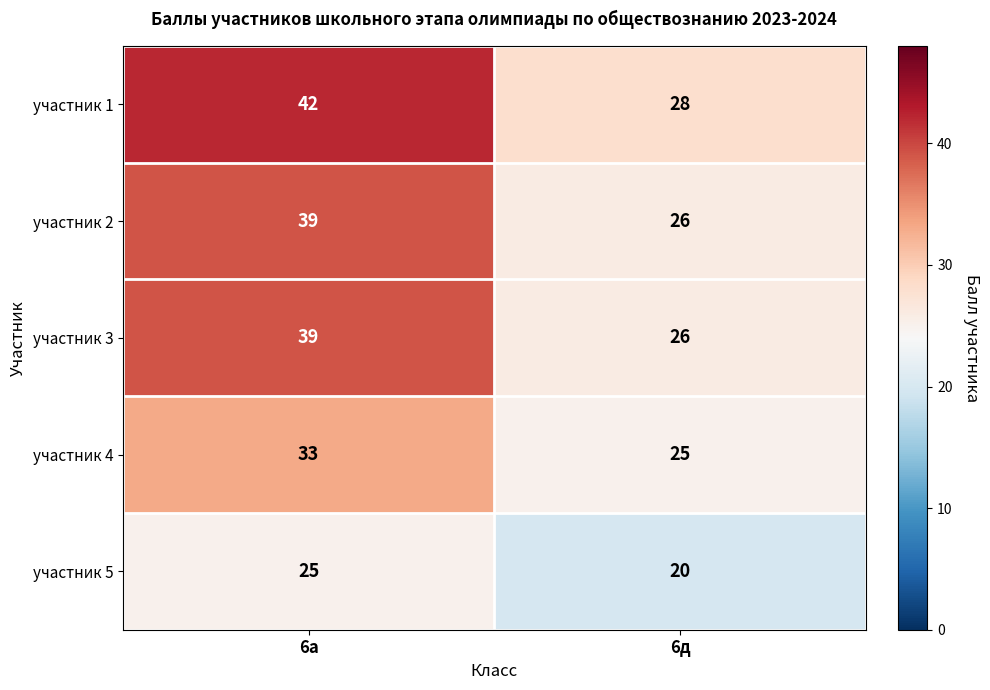

Which category has the lowest value across all series?

6д